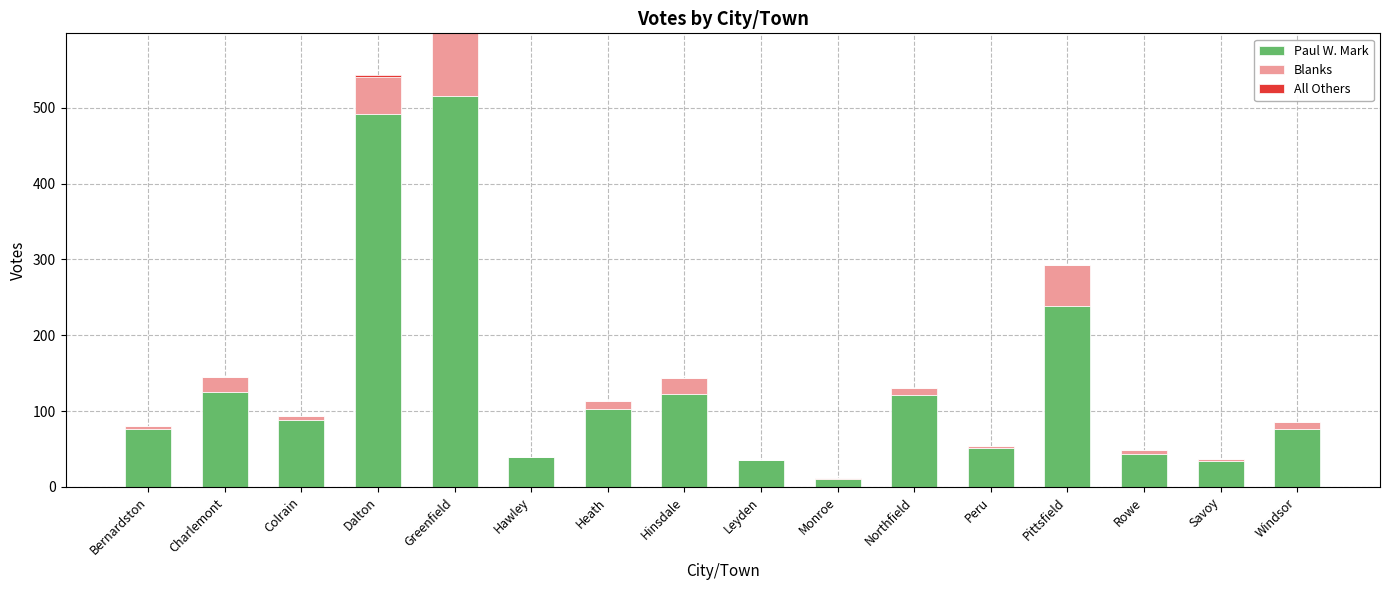

What is the highest value of the Paul W. Mark series?

516